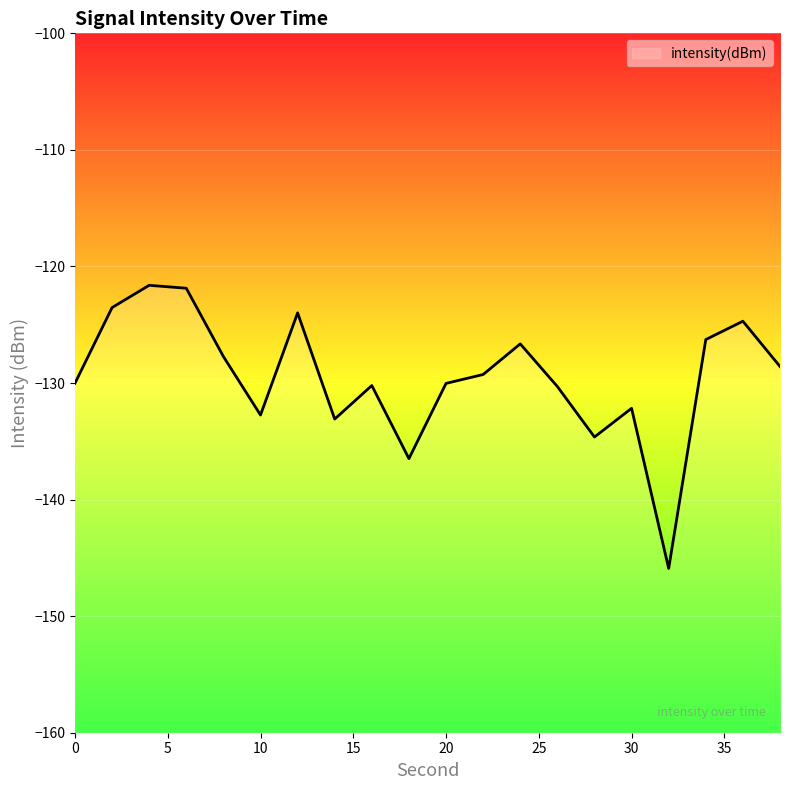

What is the value of the 20th point from the left?

-128.6